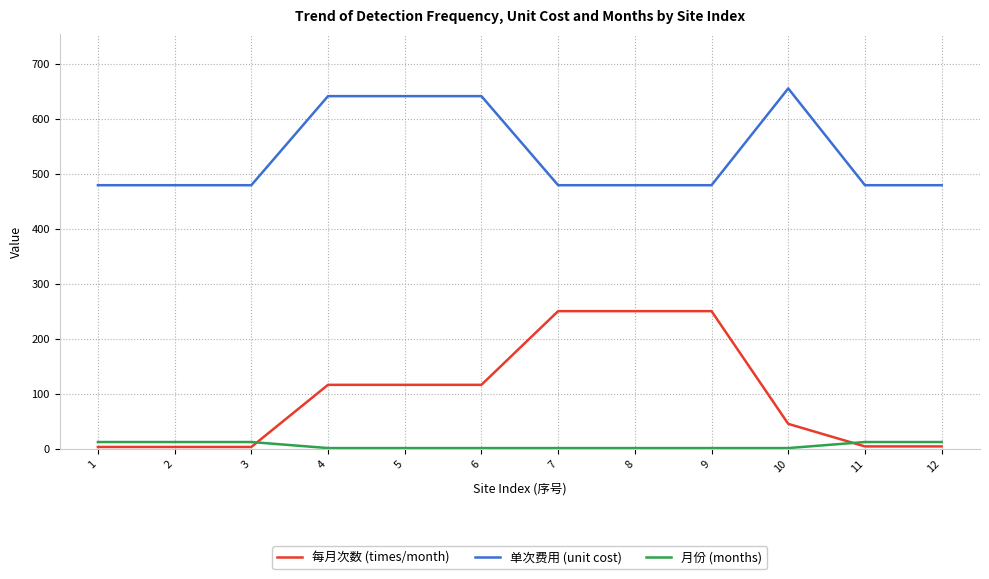

Between 3 and 10, which series saw the biggest shift?

单次费用 (unit cost)